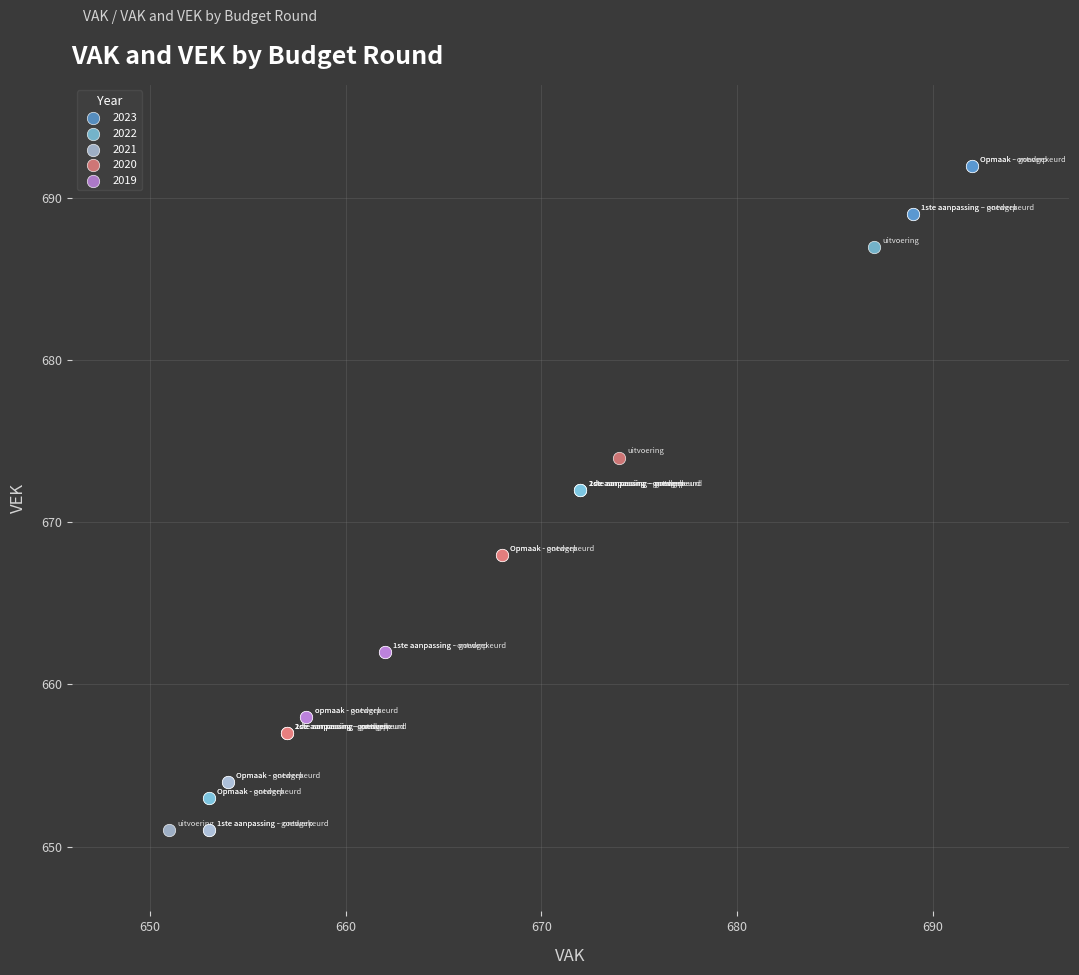

Which series has the largest Y range (max minus min)?

2022